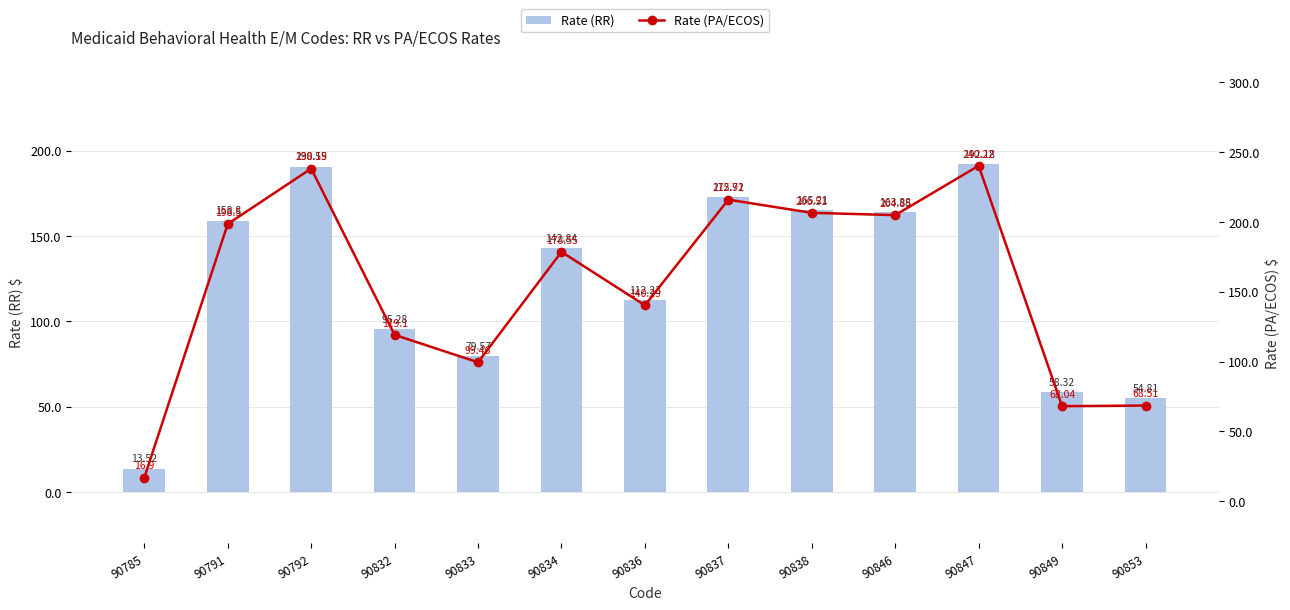

The Rate (PA/ECOS) series shows 178.6 at 90834. True or false?

True